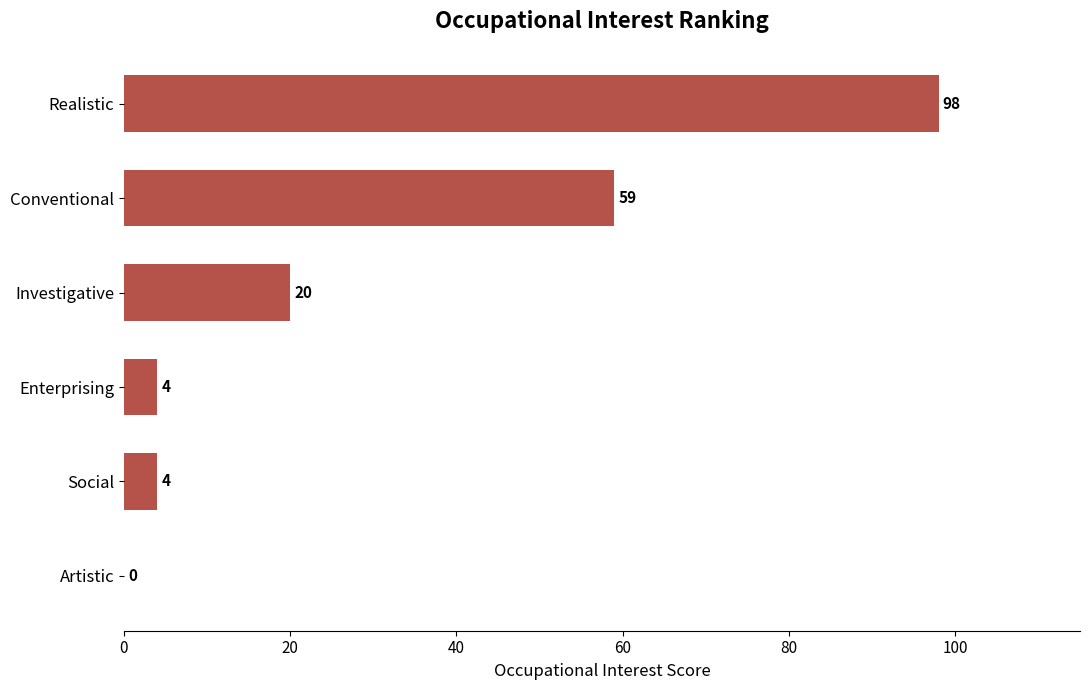

Is it true that the value at Realistic is 67?

False